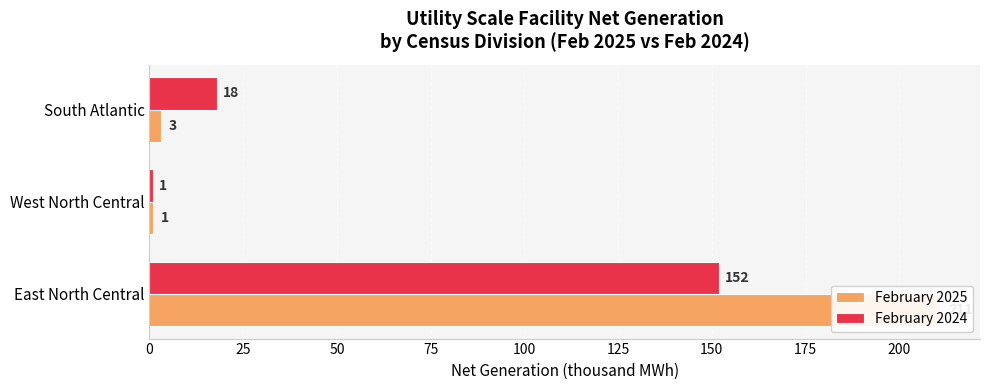

How many data points does each series have?

3